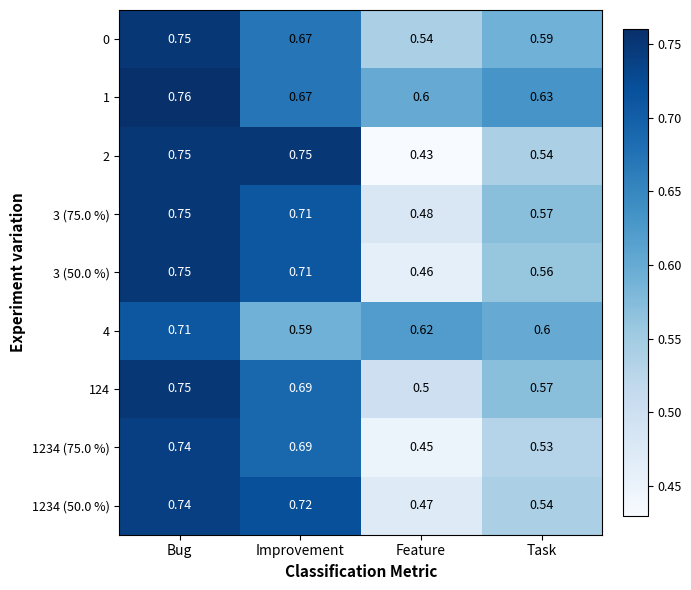

Which series changed the most between Bug and Feature?

2